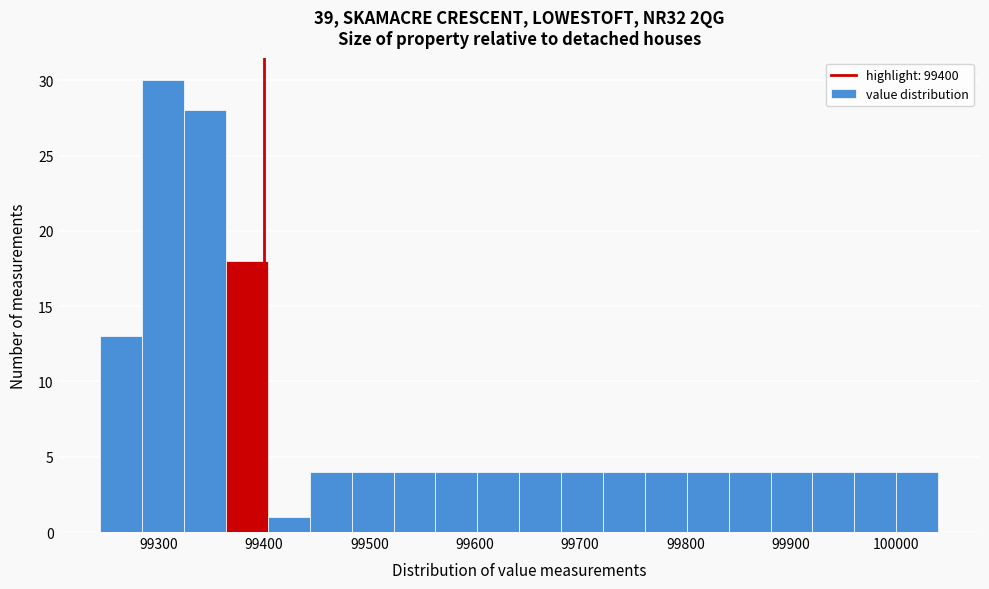

Around what value on the x-axis is the tallest bar? Give the approximate position of its centre, as read against the axis.

99300